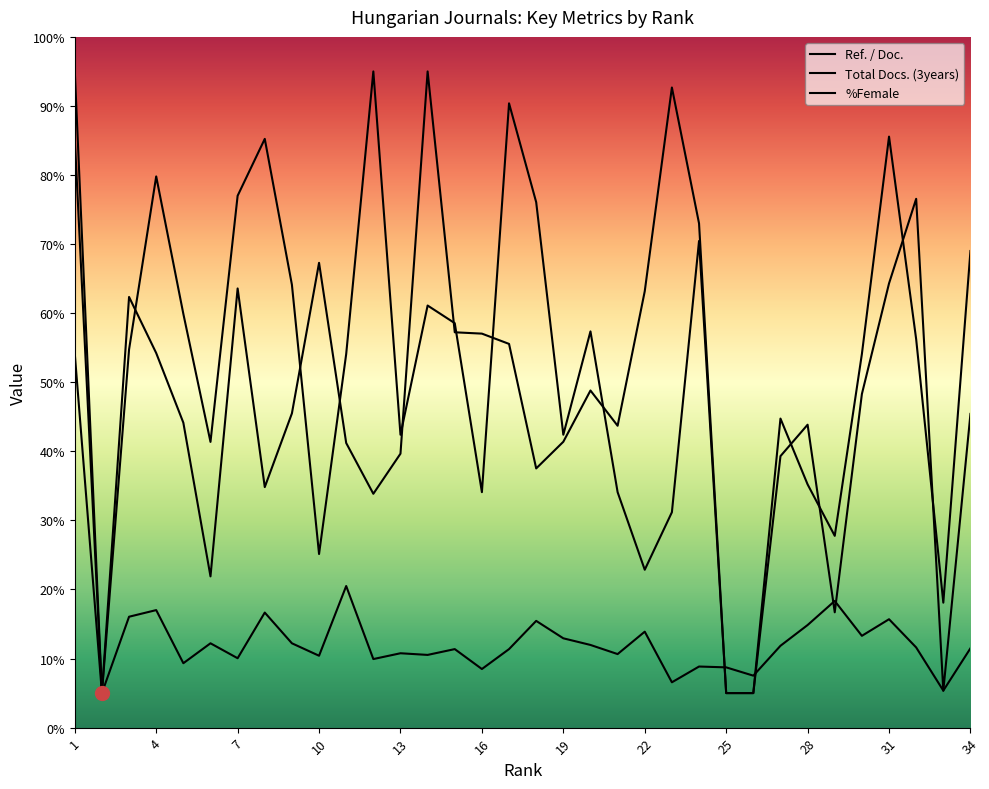

What is the value of the %Female point at the 24th from the left?

70.5